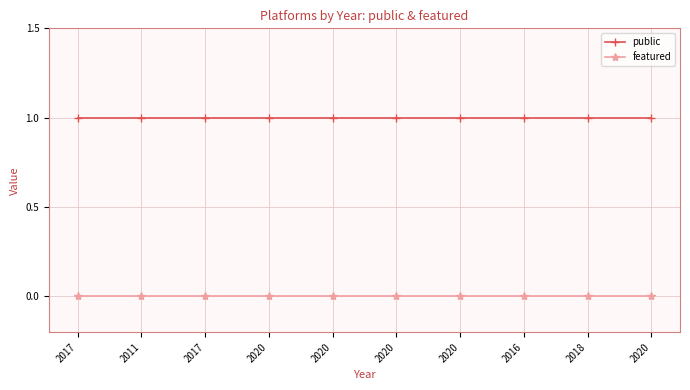

What are all the series names shown in the legend?

public, featured